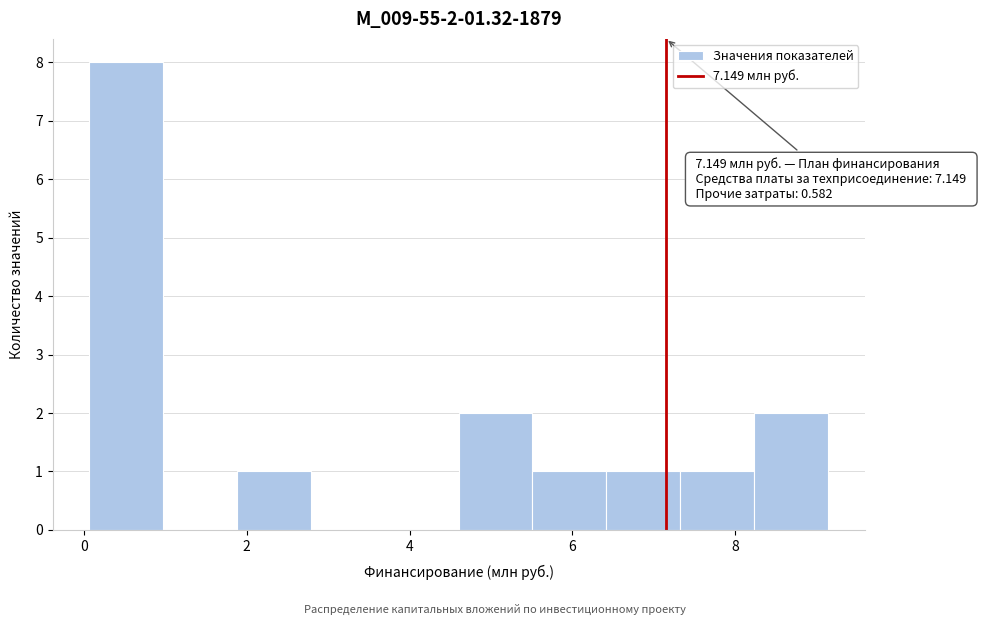

Over which range of the x-axis is the bar tallest?

0.0 to 1.0